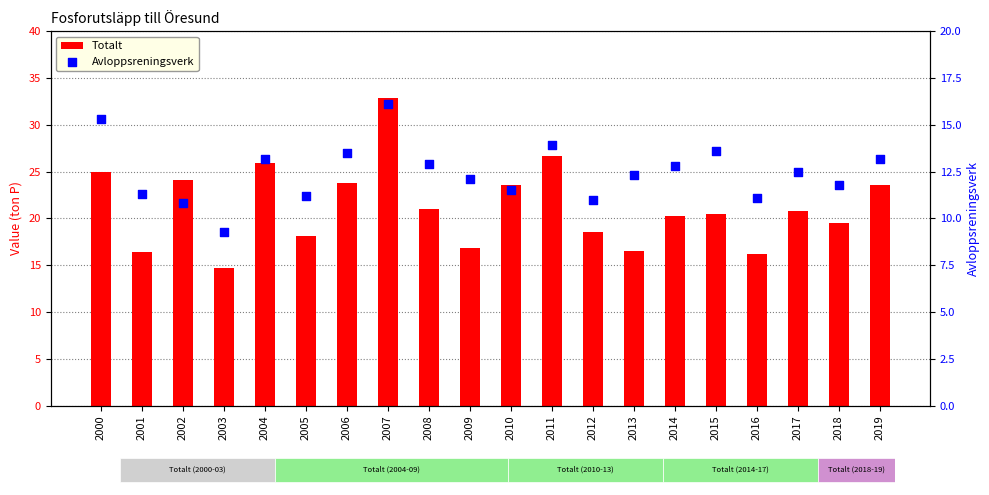

Which series contains the highest Y value?

Totalt